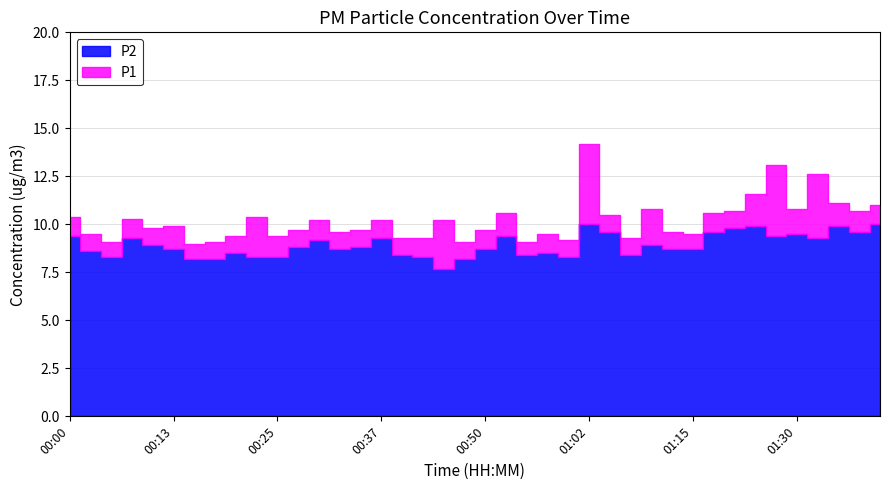

Which has a higher value, 00:30 or 00:00?

00:00